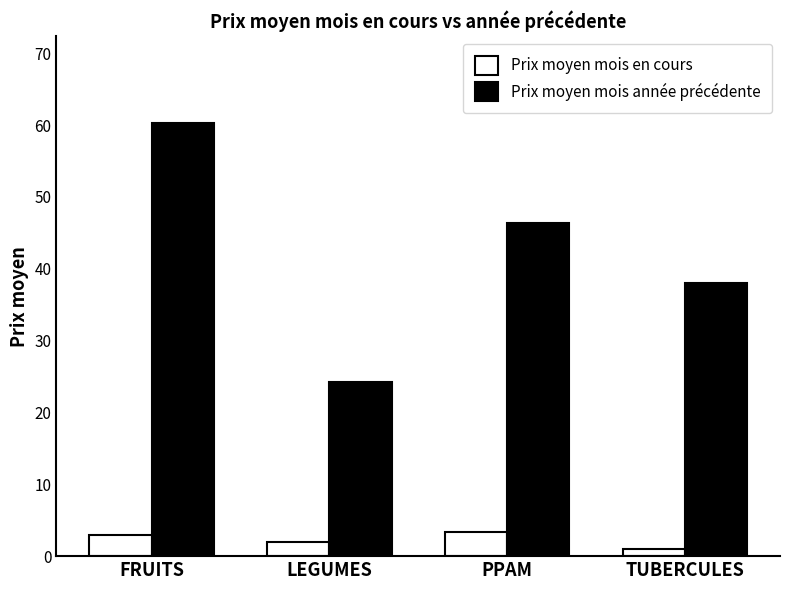

At which label is Prix moyen mois en cours closest to 2?

LEGUMES